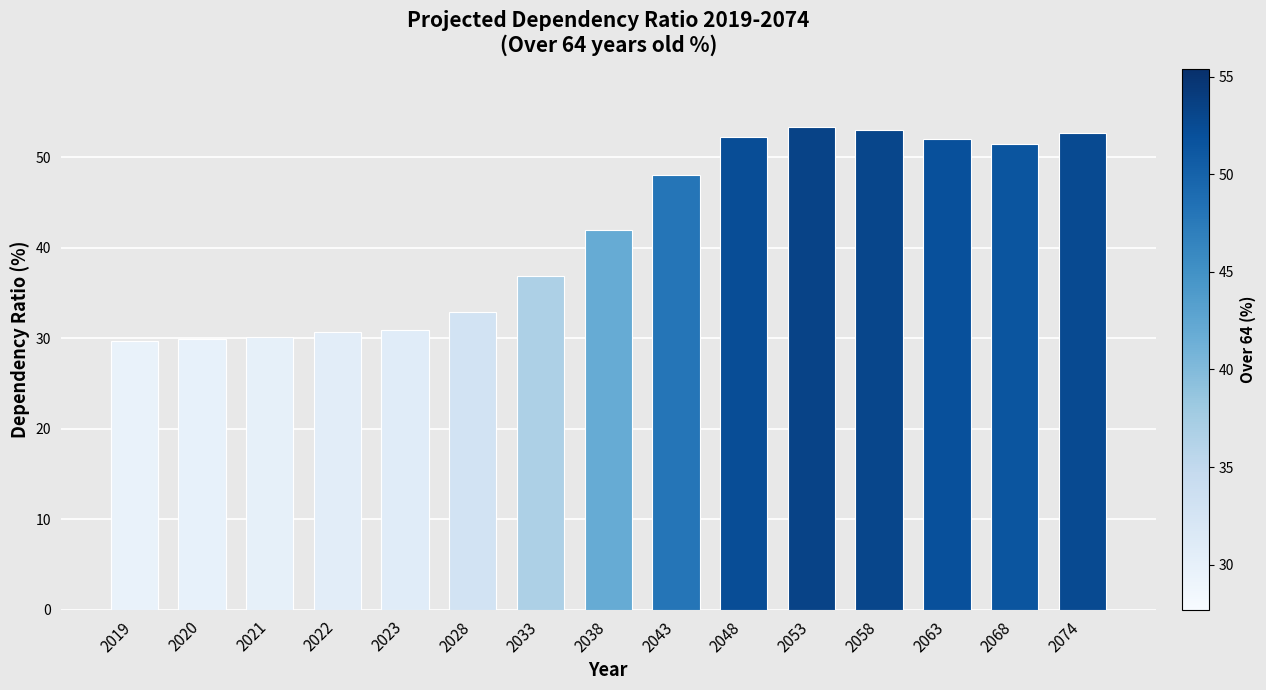

What is the difference between the values at 2038 and 2043?

6.0